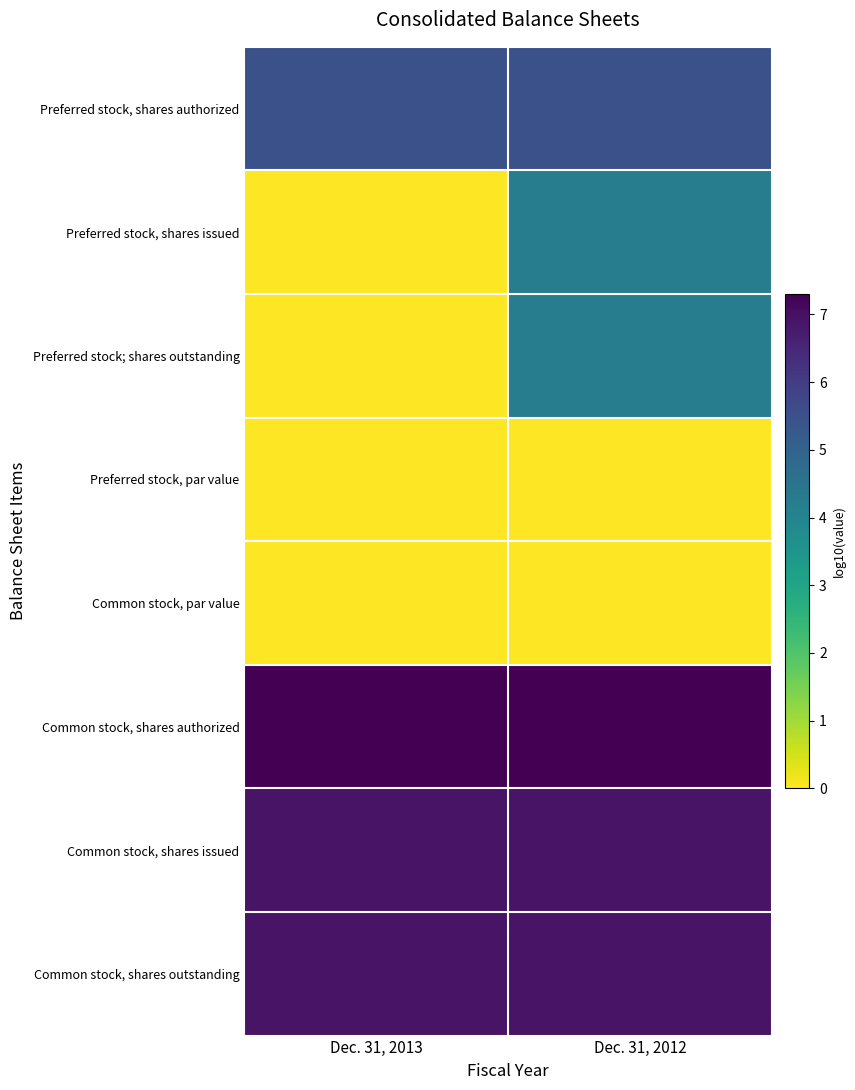

What is the spread (max minus min) of values at Dec. 31, 2012?

7.3